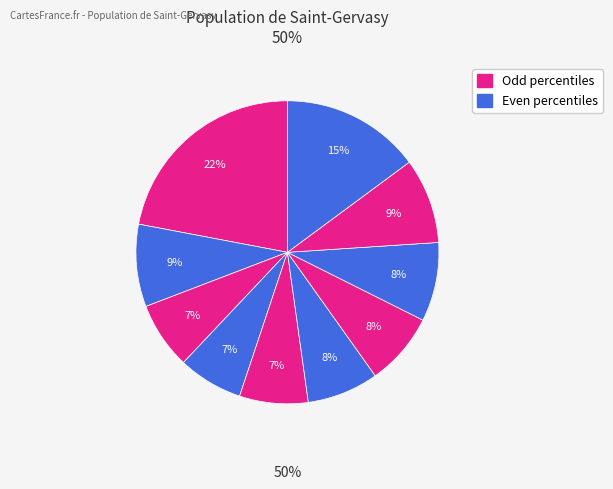

How many segments does this pie chart have?

10